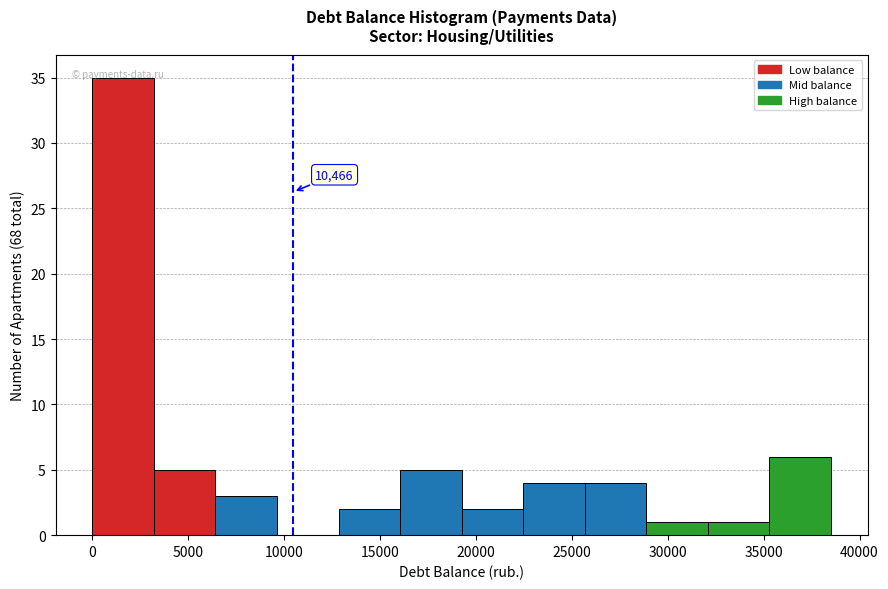

Over which range of the x-axis is the bar tallest?

0 to 3000